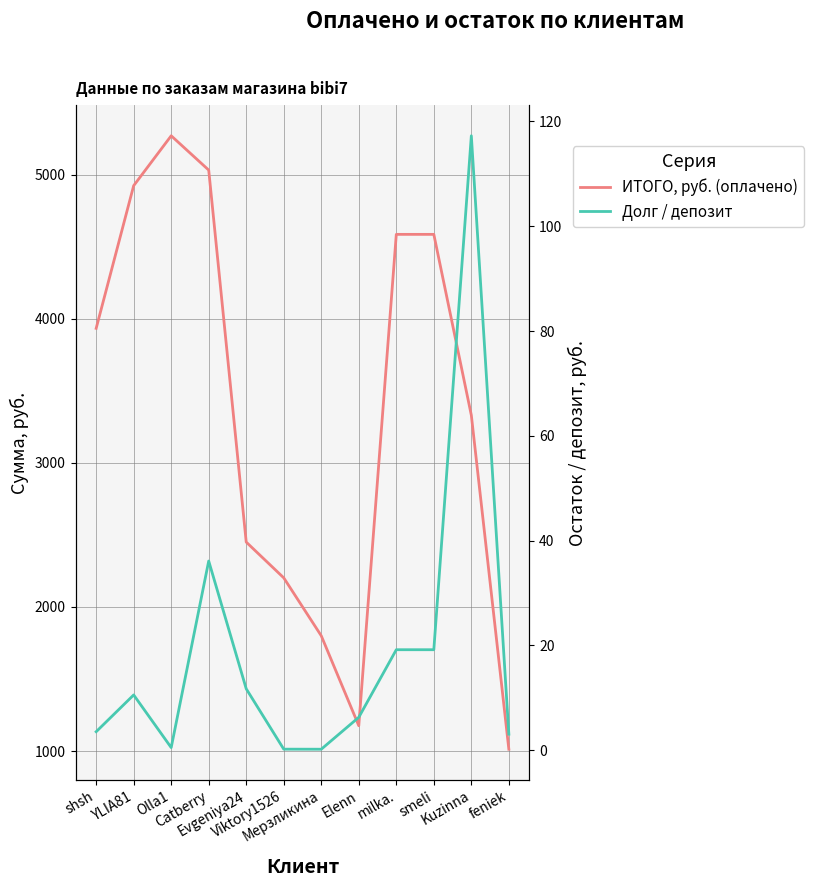

What is the label of the 7th point from the left?

Мерзликина